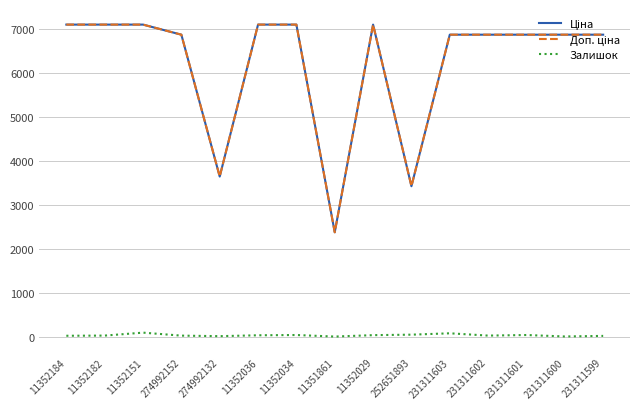

What is the greatest value displayed?

7098.8